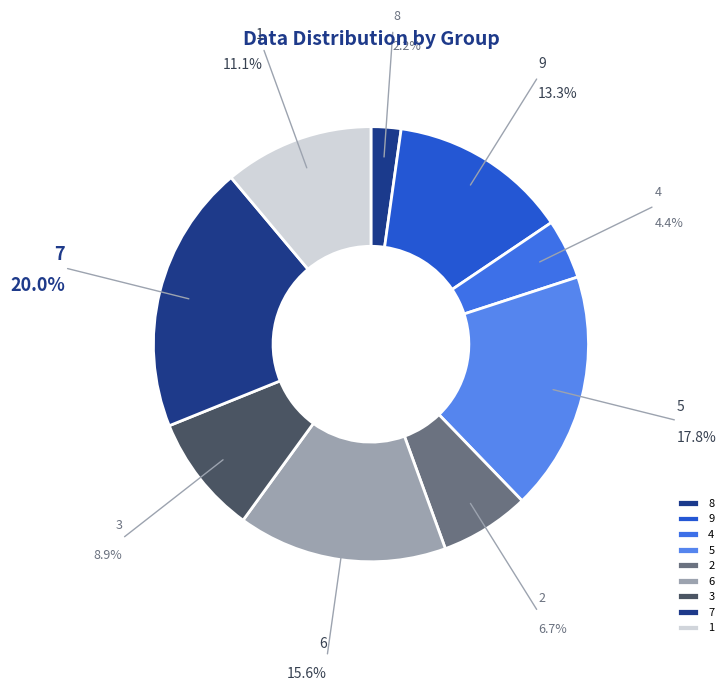

Do 2 and 5 together represent more than half of the pie?

No